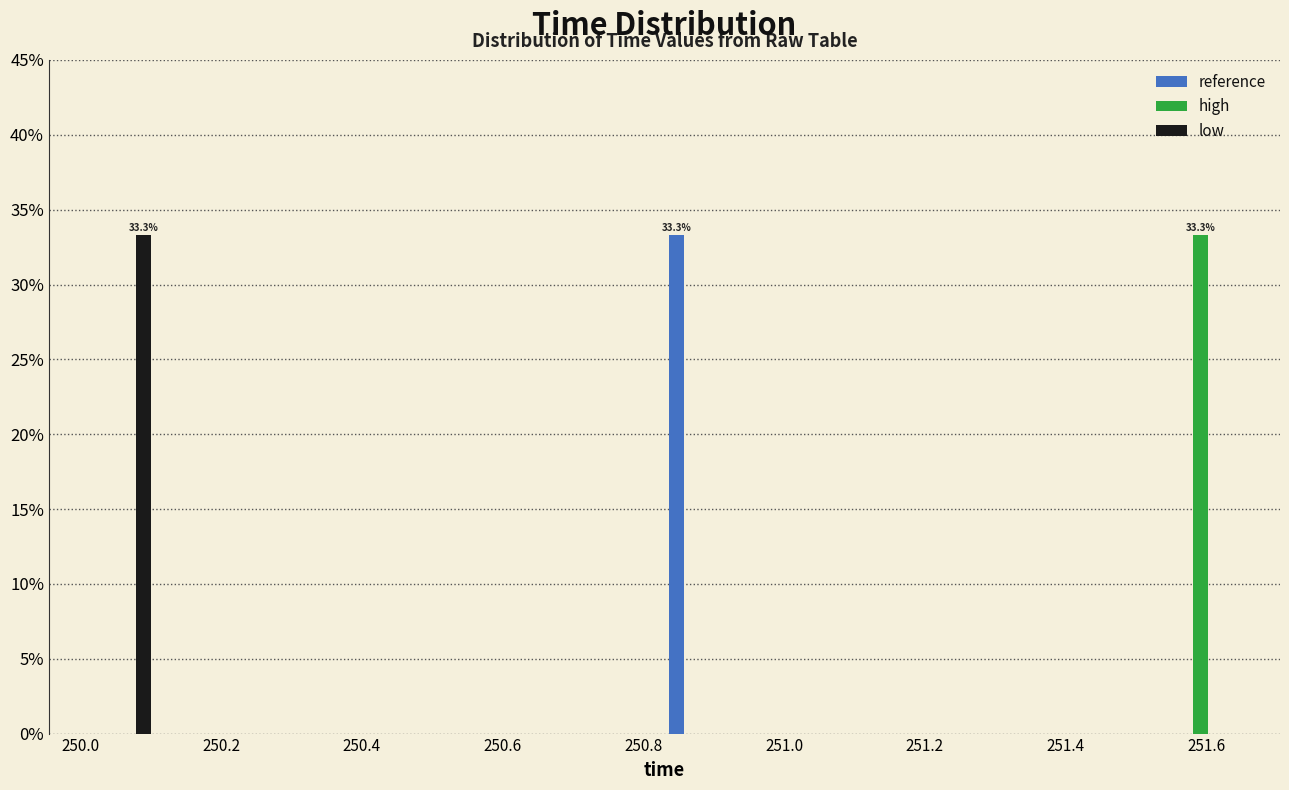

In the high series, which range on the x-axis has the tallest bar?

251.56 to 251.64